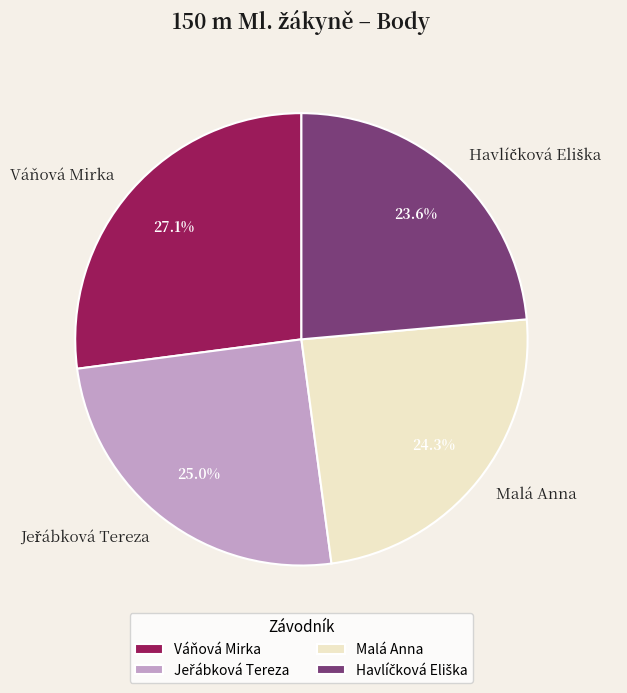

Does any single category account for the majority?

No